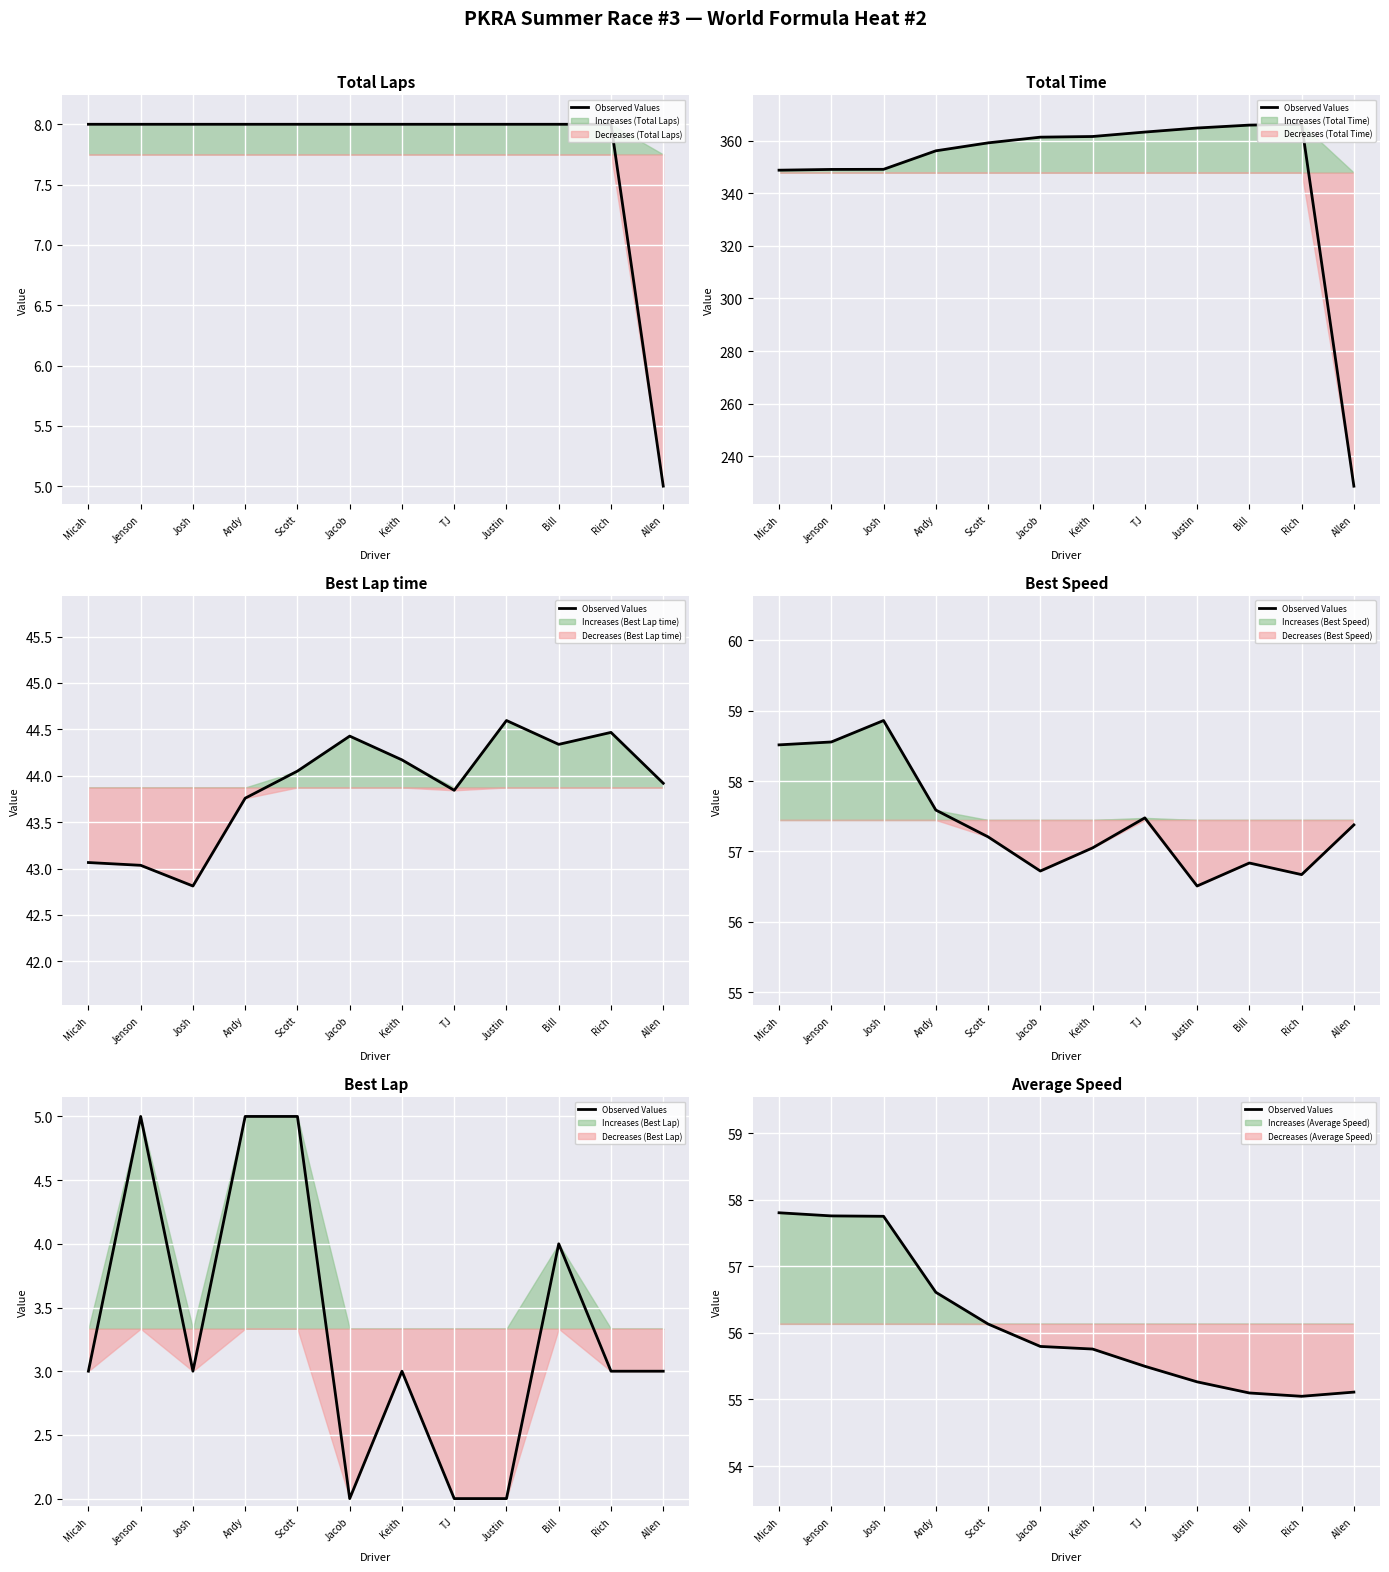

What is the value of the 5th point from the left?

56.1